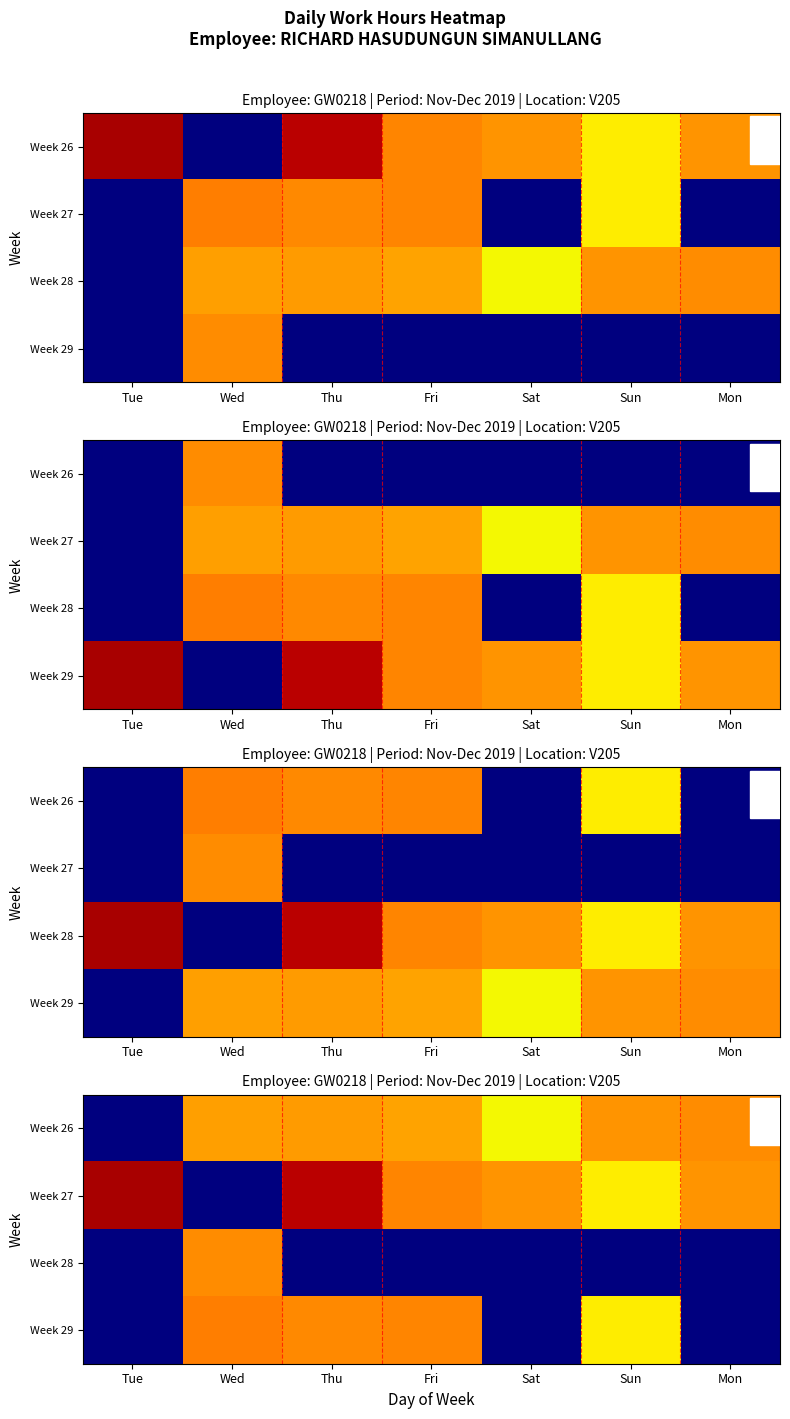

Which category has the highest value in the Week 27 series?

Tue